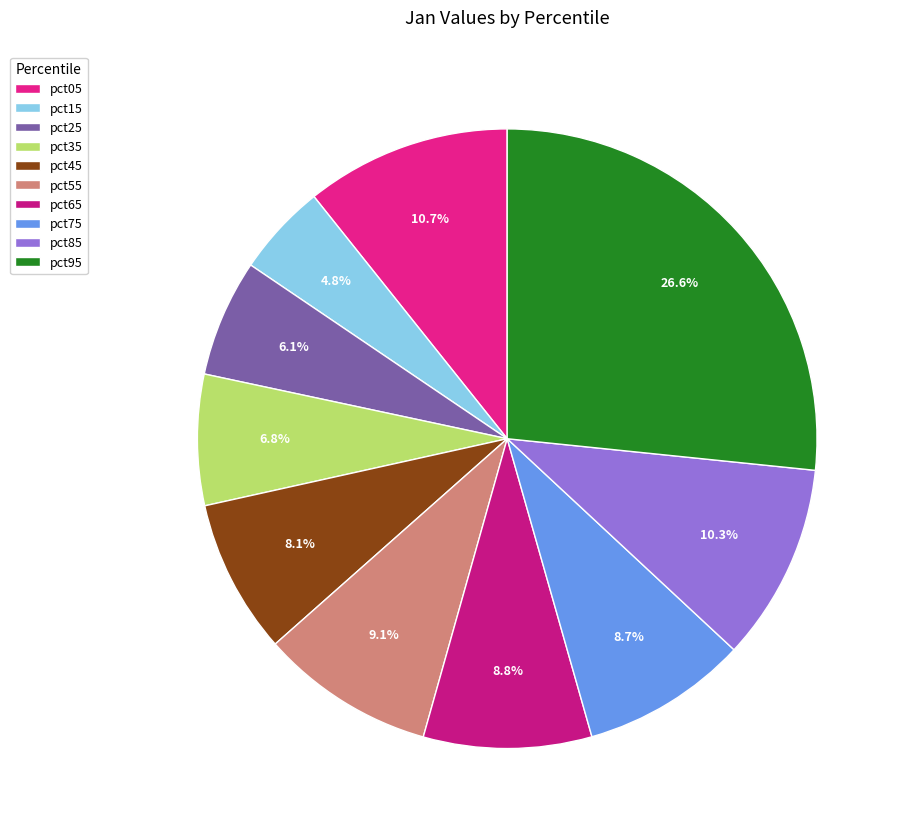

How many segments does this pie chart have?

10